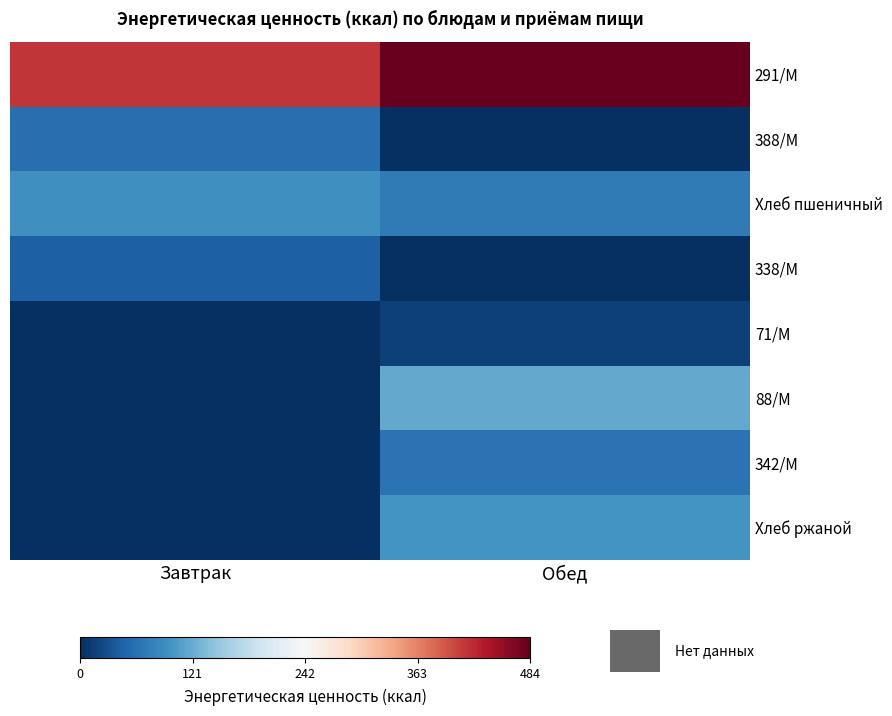

At how many categories does at least one series exceed 290?

2